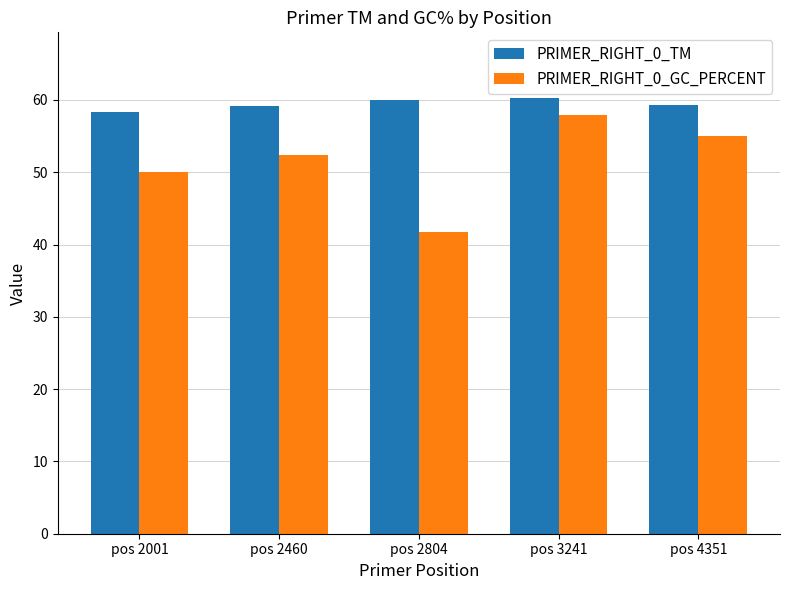

What is the smallest value displayed?

41.7